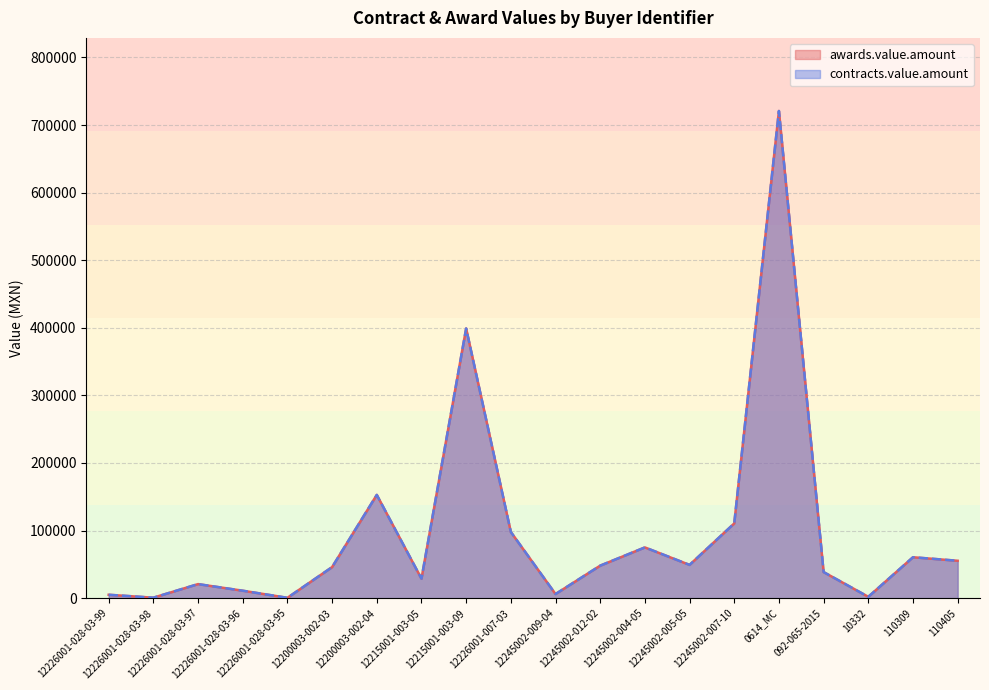

True or false: awards.value.amount and contracts.value.amount intersect in this chart.

False